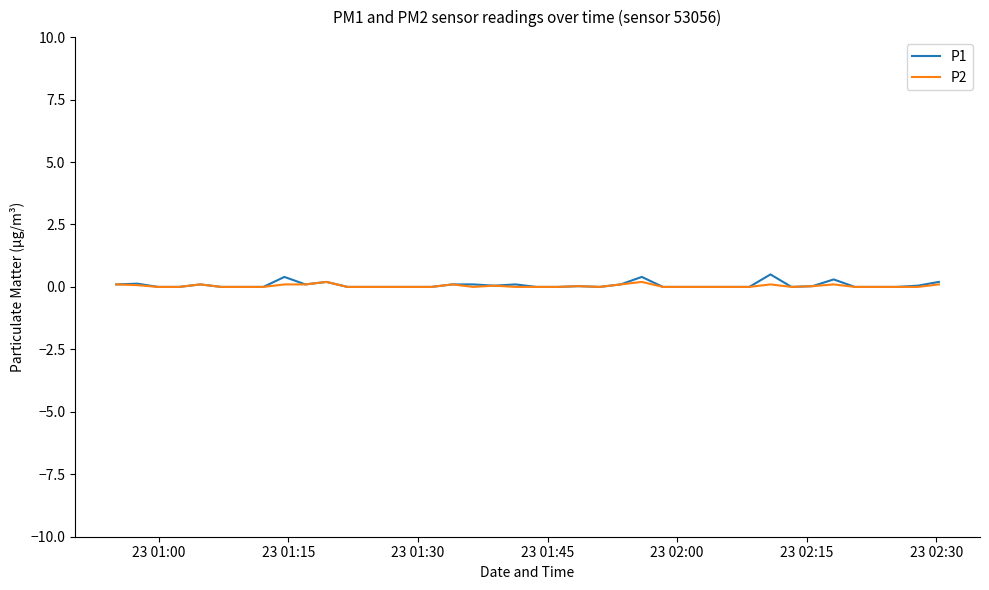

Which series has the widest spread of values?

P1